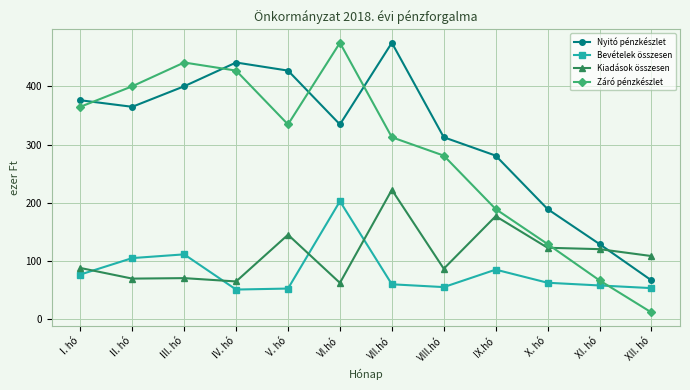

What value does the Kiadások összesen series have at XII. hó?

108.4